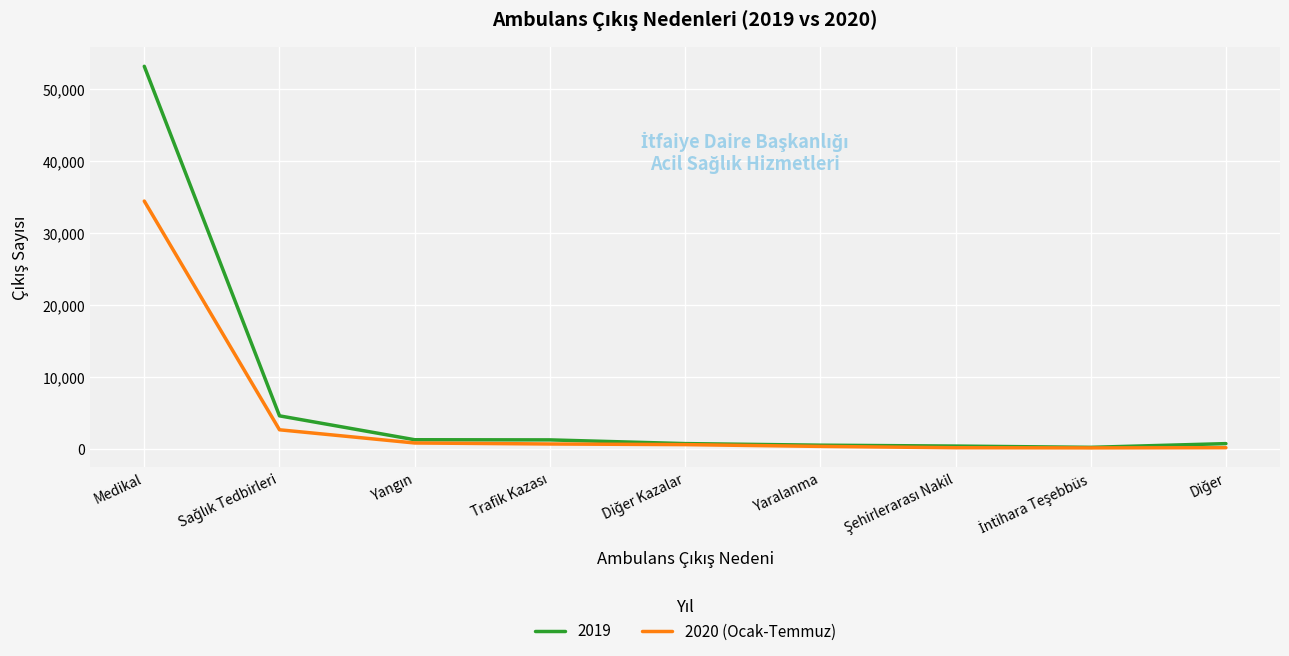

What is the spread (max minus min) of values at Medikal?

18741